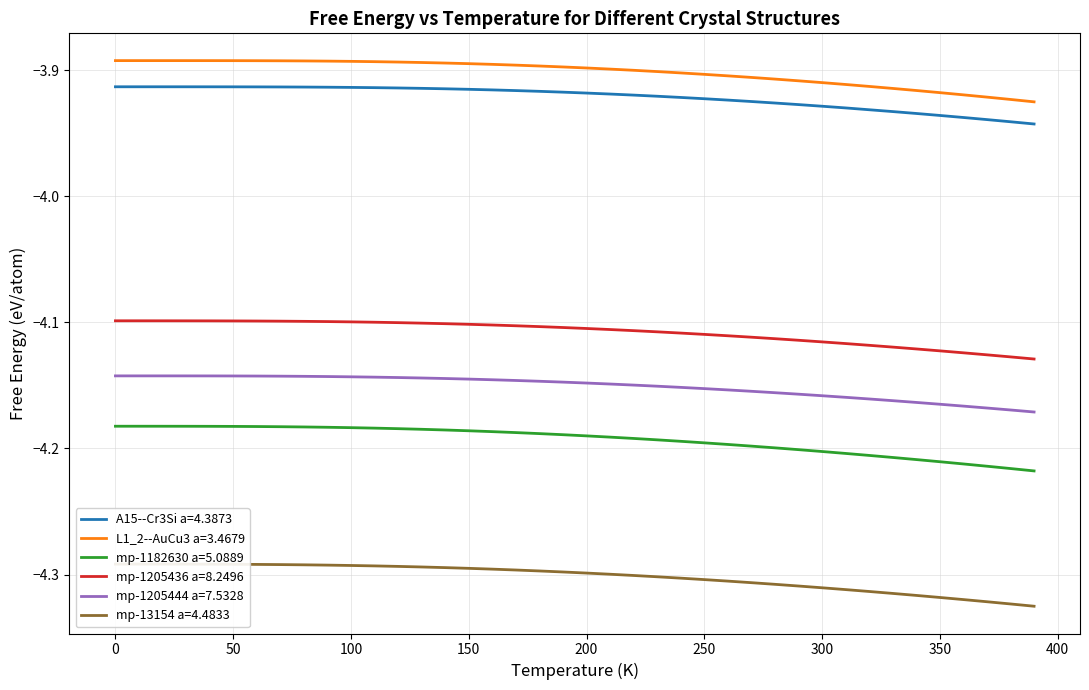

True or false: mp-1205444 a=7.5328 and A15--Cr3Si a=4.3873 intersect in this chart.

False